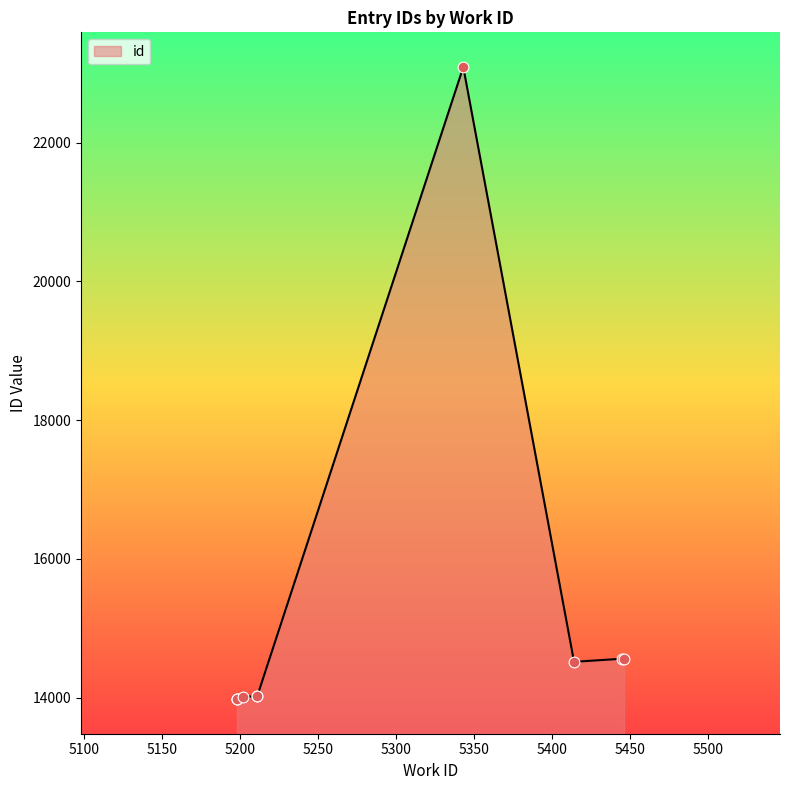

What is the ratio of the value at 5211 to the value at 5198?

1.0